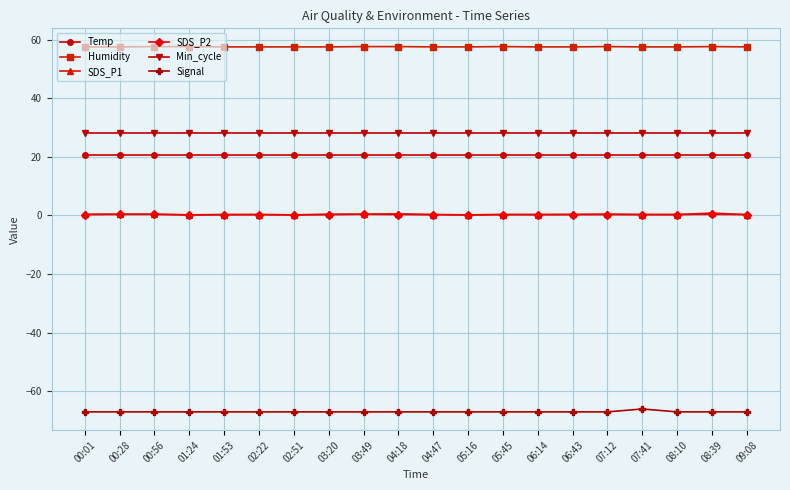

What is the label of the 2nd point from the left?

00:28